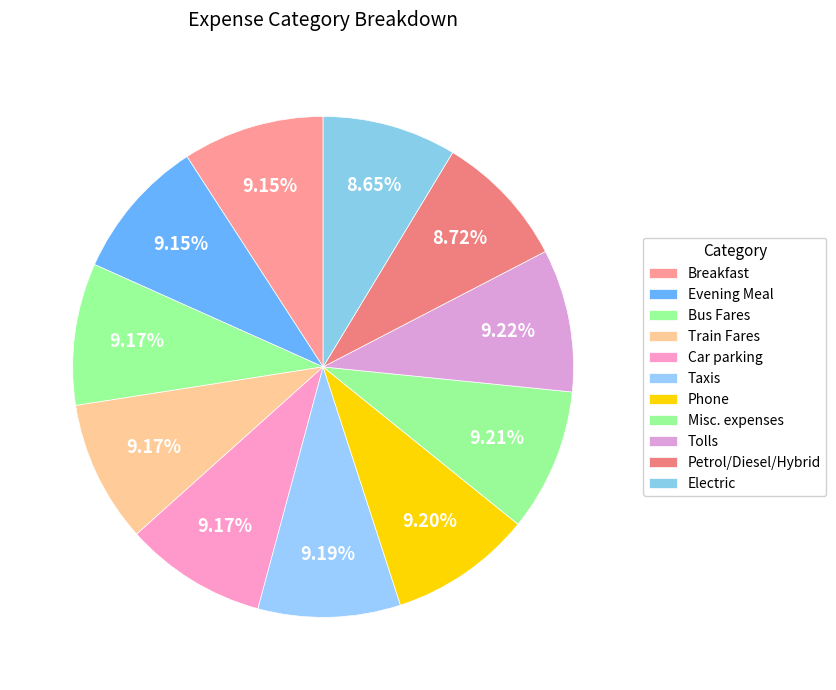

What is the largest slice in the pie chart?

Tolls